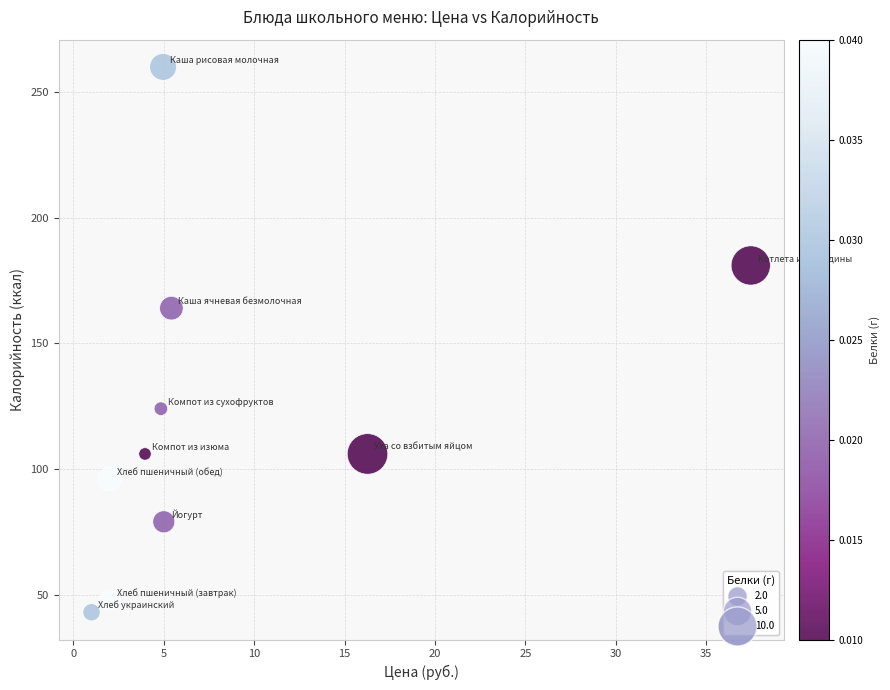

What is the range of Y values (max minus min)?

217